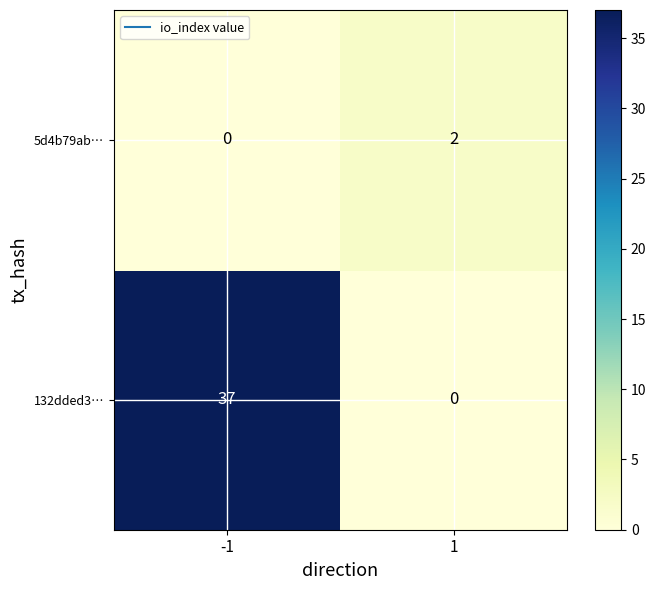

Reading left to right, what are all the values shown in this chart?

5d4b79ab…: 0	2
132dded3…: 37	0